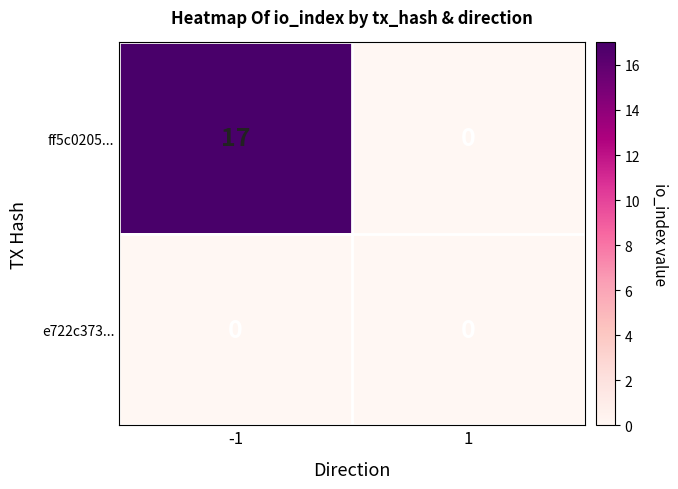

Count the number of data series in this chart.

2